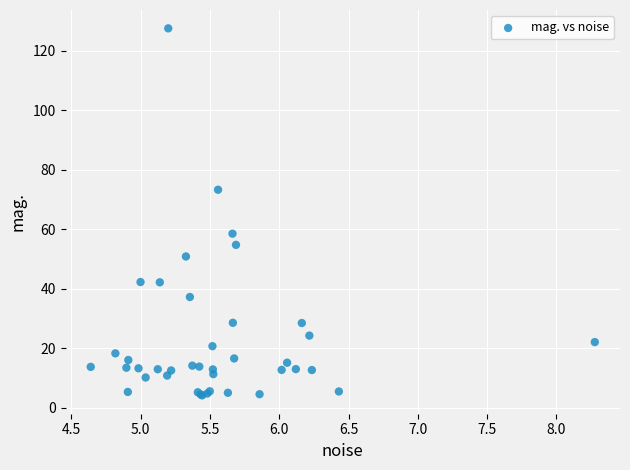

What Y value in the scatter plot is closest to 65?

58.5